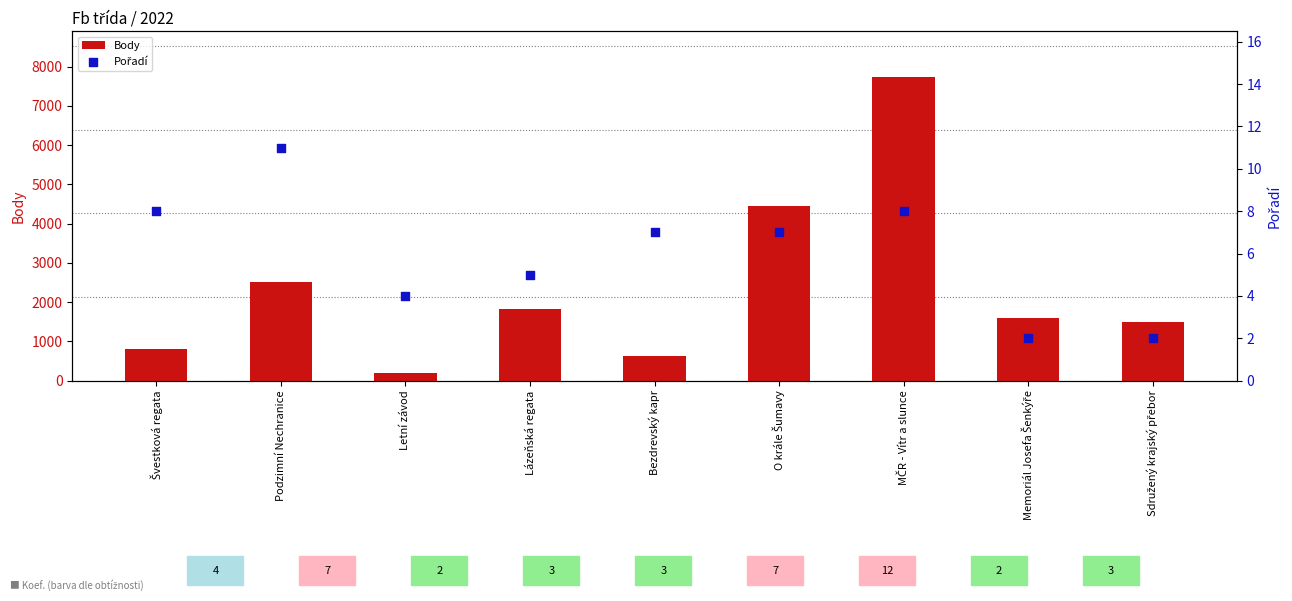

What are all the series names shown in the legend?

Body, Pořadí